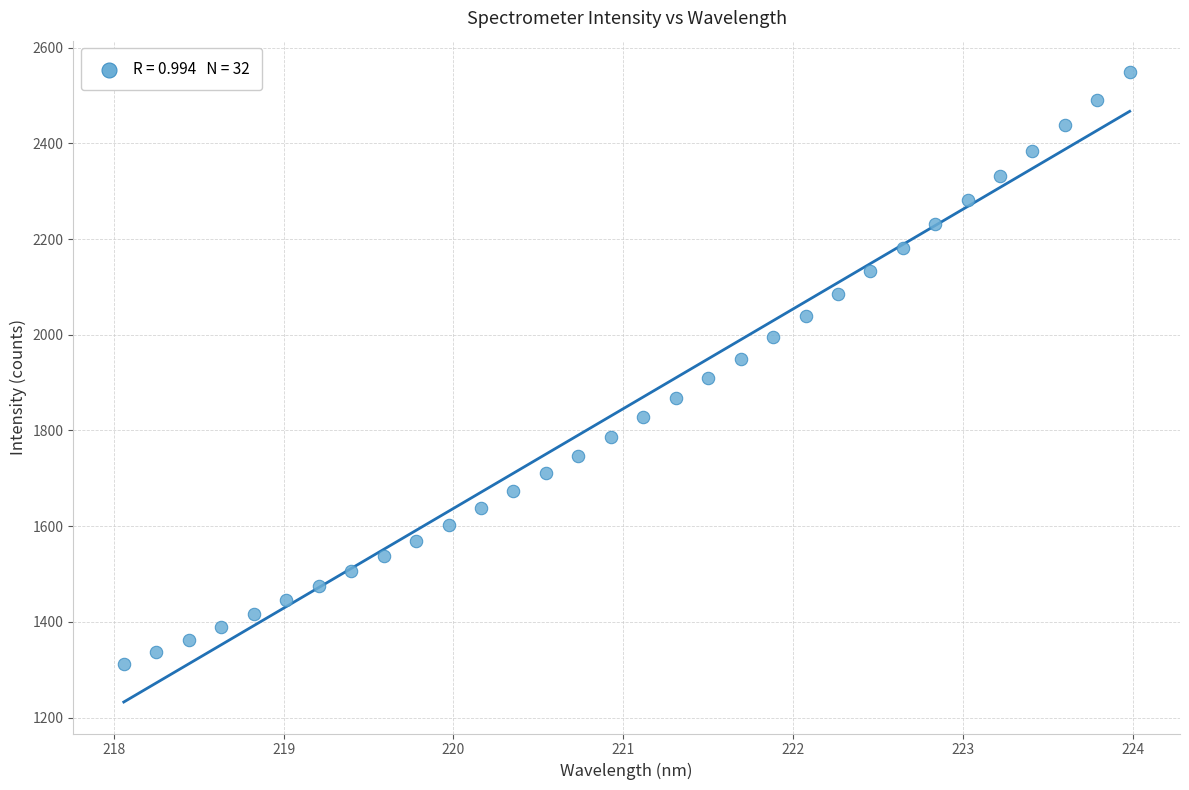

What is the range of X values (max minus min)?

5.9